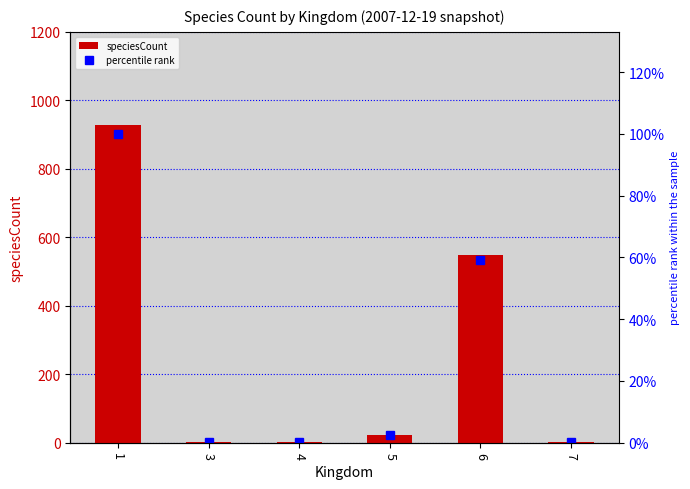

Which series has the largest range (max minus min)?

speciesCount